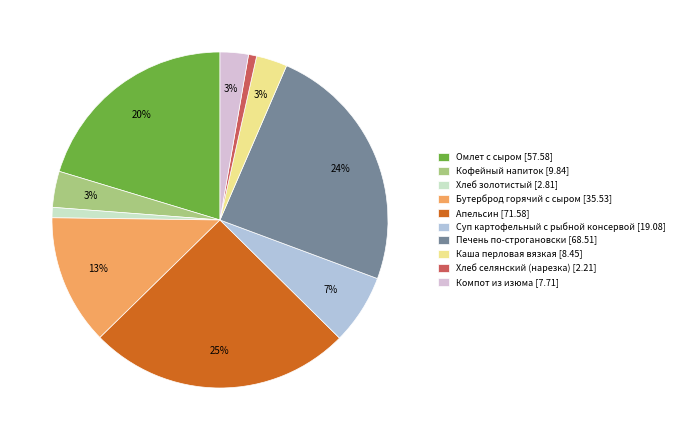

What percentage is the Бутерброд горячий с сыром slice, to the nearest percent?

13%